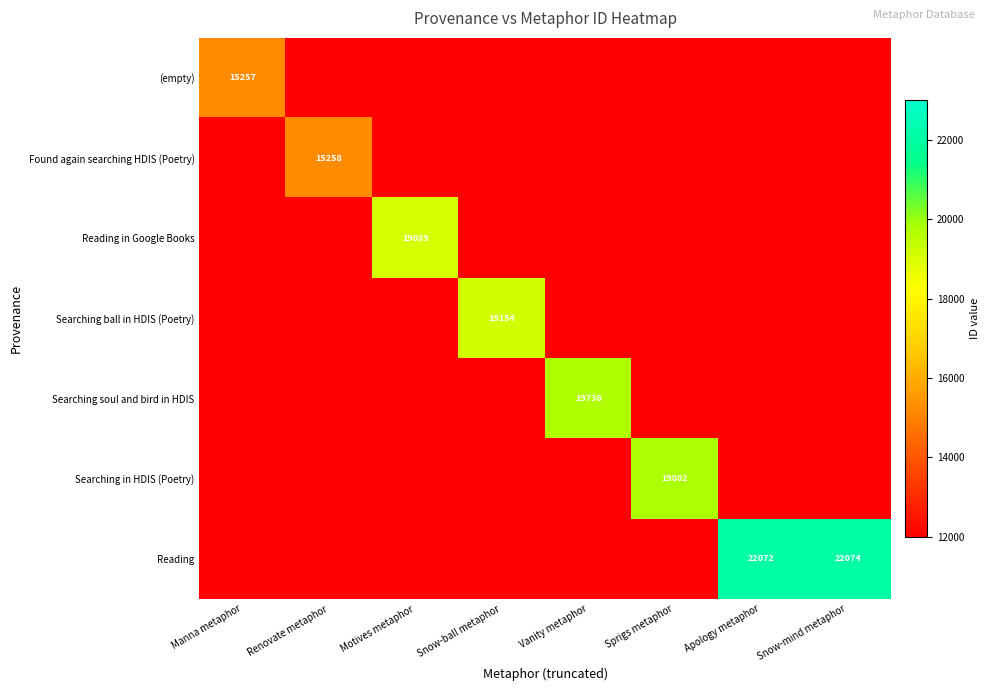

Rank the series by their maximum value, from lowest to highest.

(empty), Found again searching HDIS (Poetry), Reading in Google Books, Searching ball in HDIS (Poetry), Searching soul and bird in HDIS, Searching in HDIS (Poetry), Reading